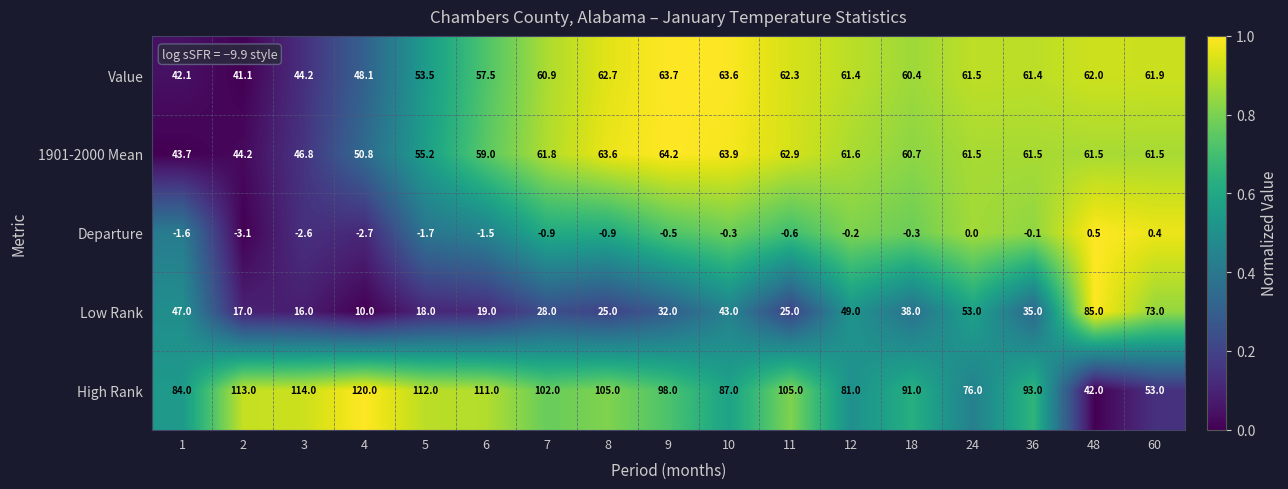

Which series has the largest range (max minus min)?

High Rank